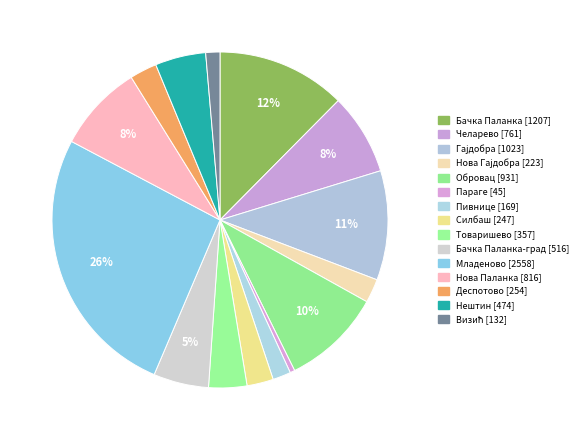

How many slices are in this pie chart?

15